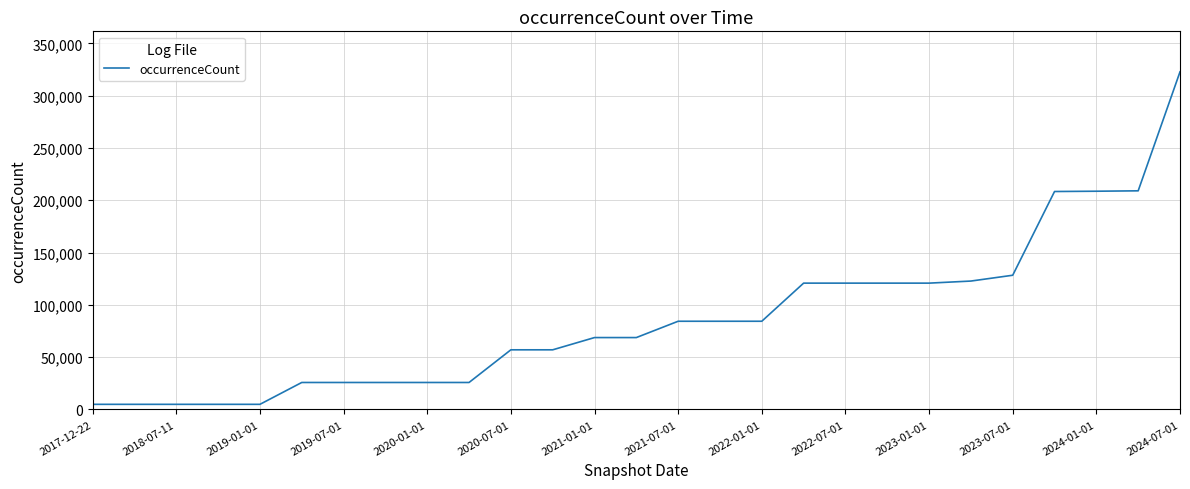

What is the maximum value shown in the chart?

322810